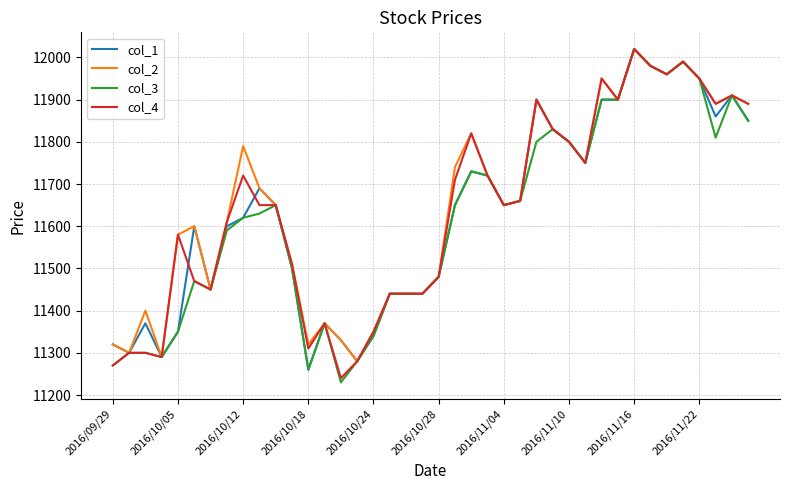

What is the lowest value of the col_2 series?

11280